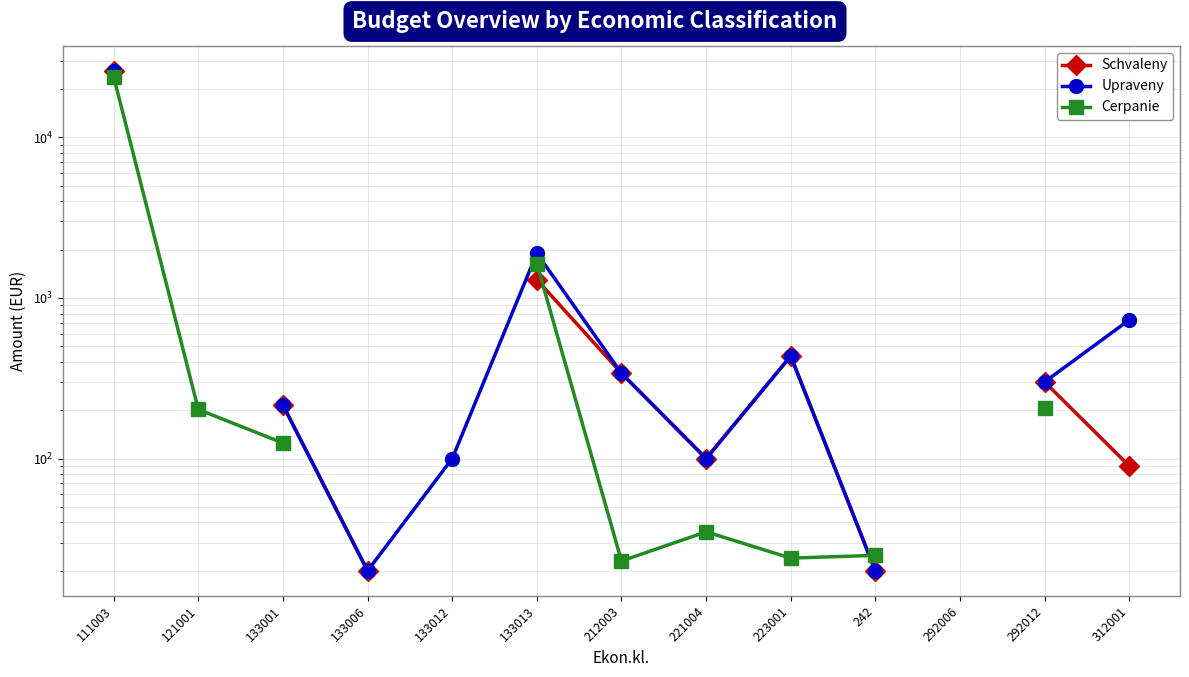

What is the approximate value of Schvaleny at 242?

20.0